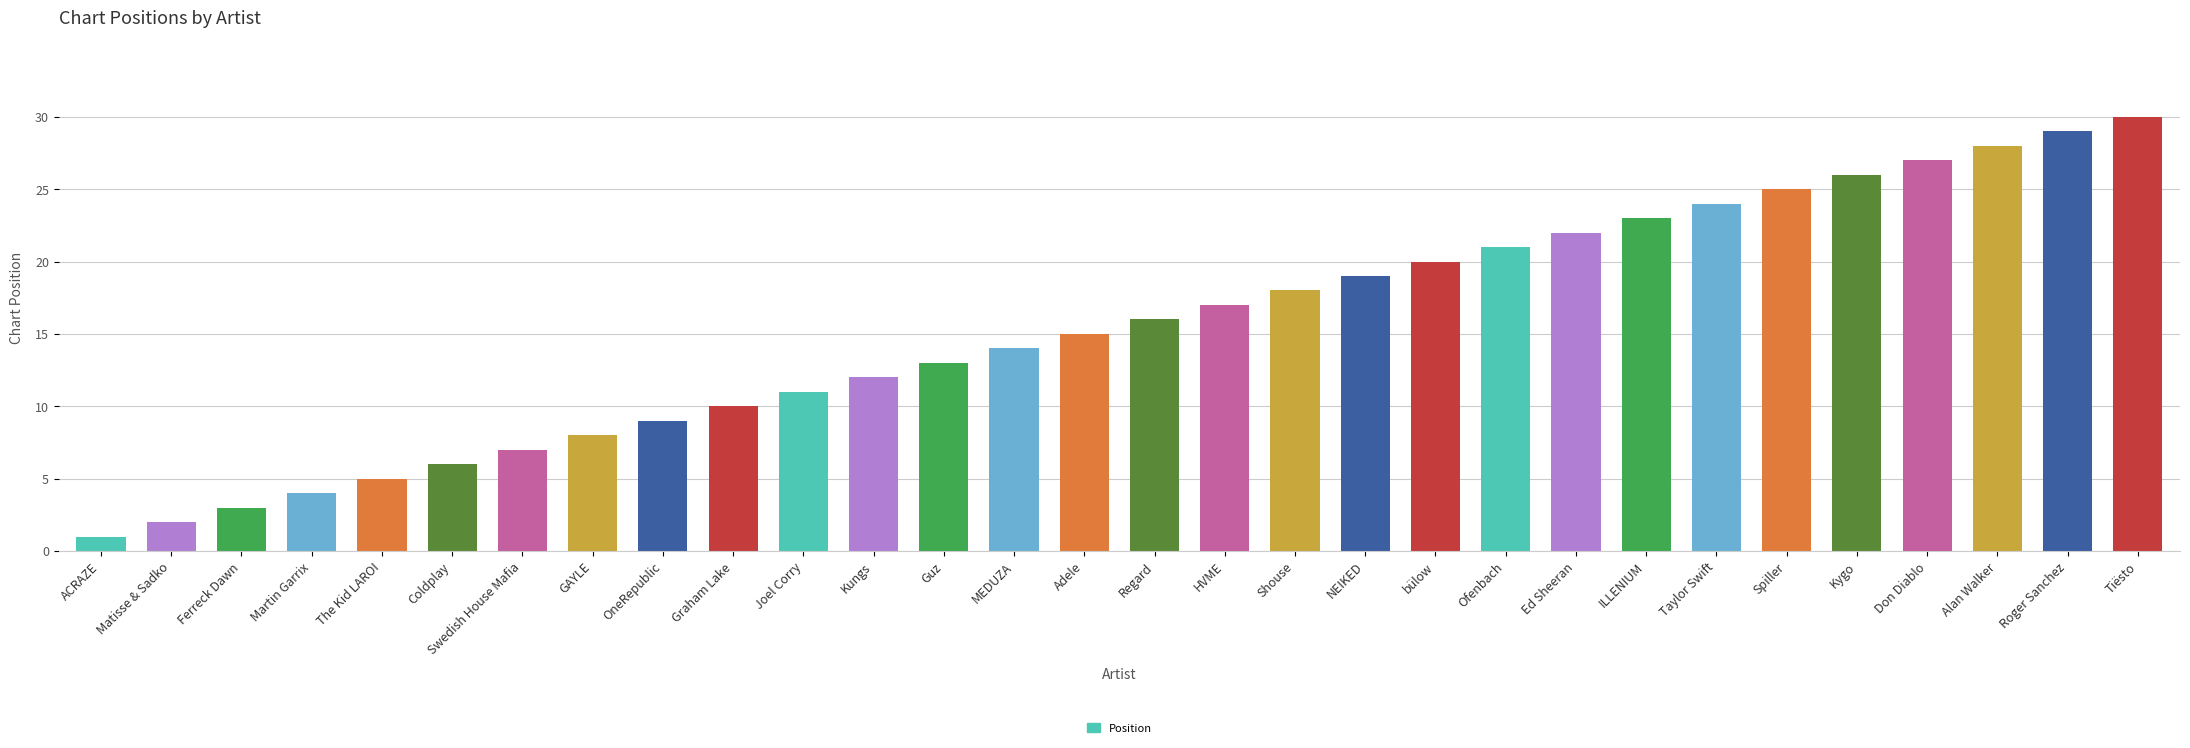

How many series are shown in this chart?

1